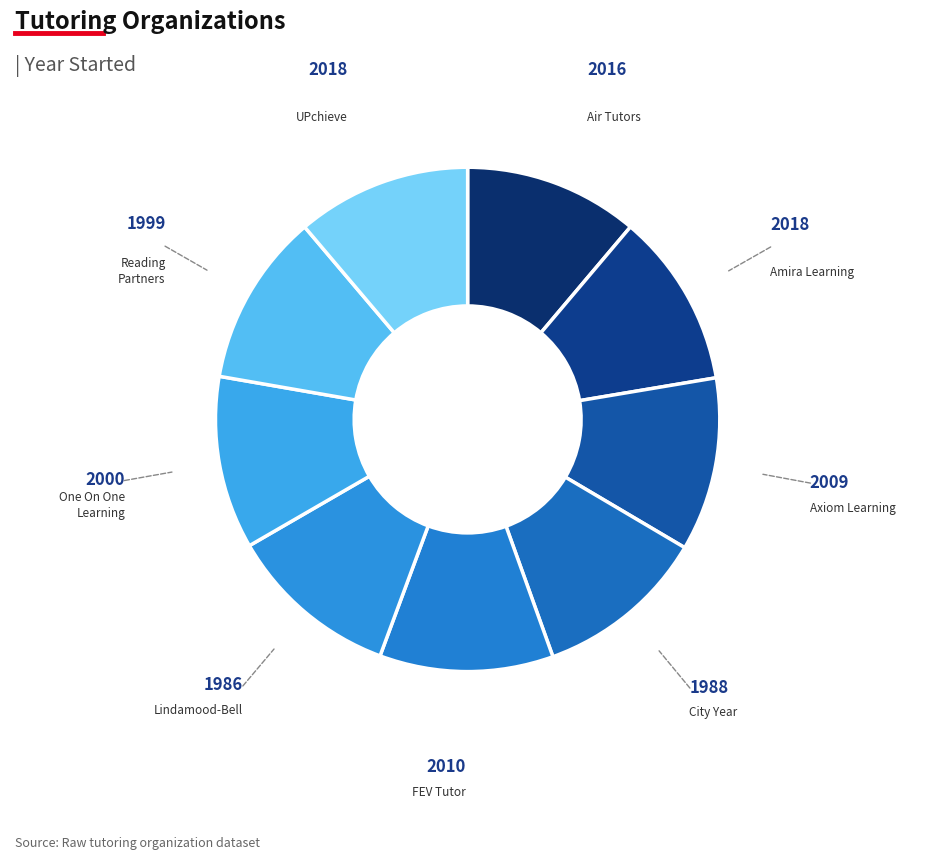

How many segments does this pie chart have?

9